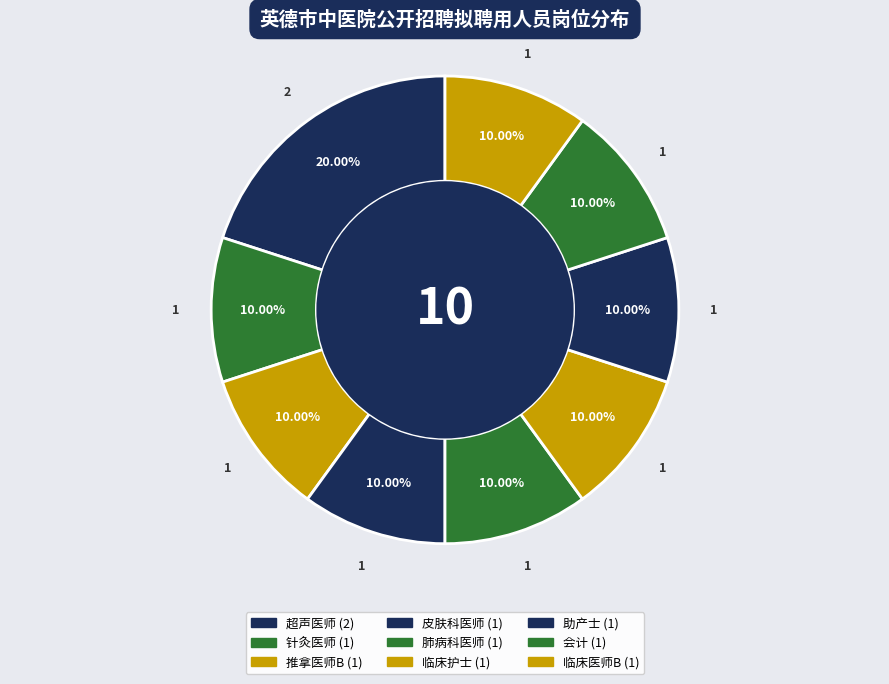

Do 针灸医师 and 肺病科医师 together represent more than half of the pie?

No